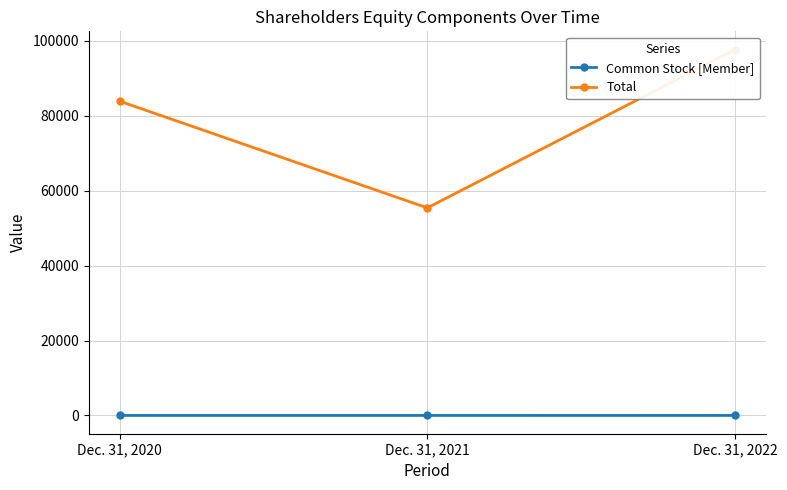

Is this an area chart (filled region under the line)?

No